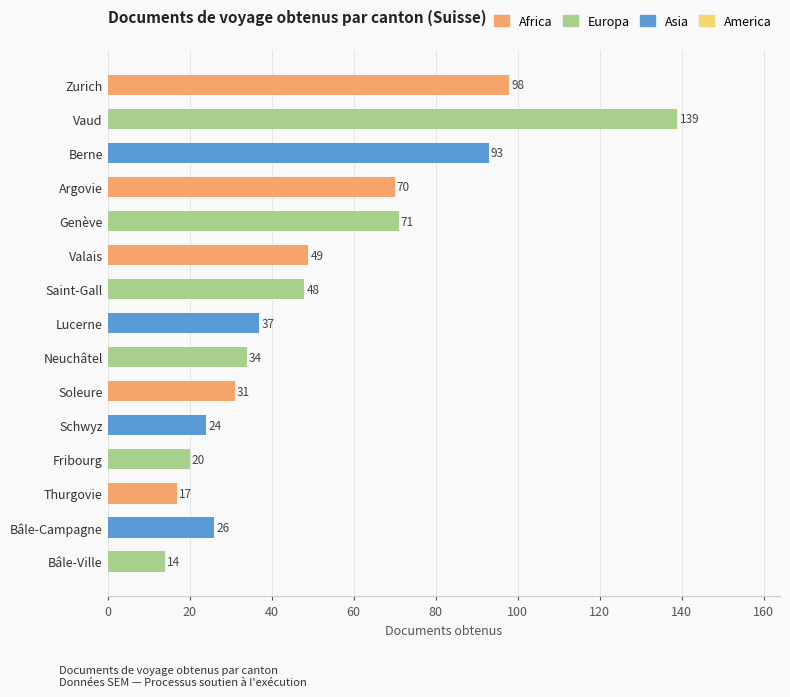

What is the difference between the maximum and minimum values?

125